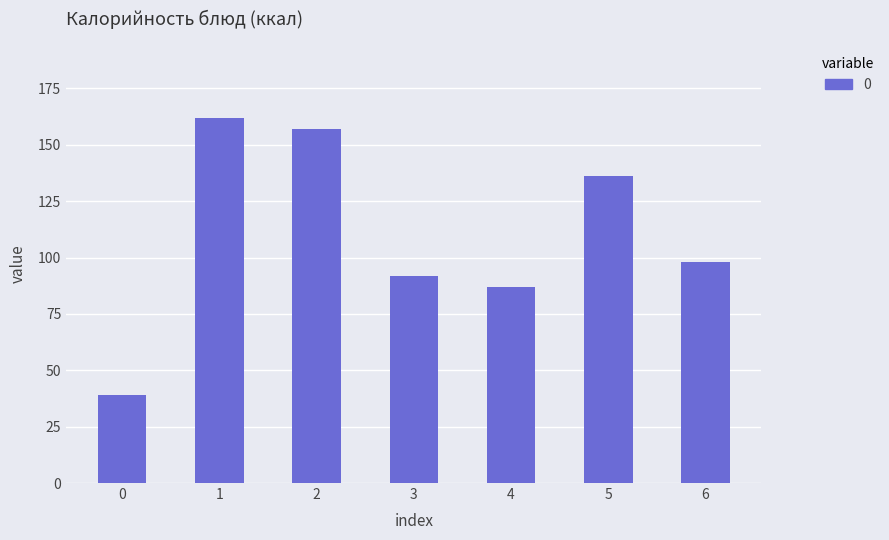

How many bars are there in total?

7